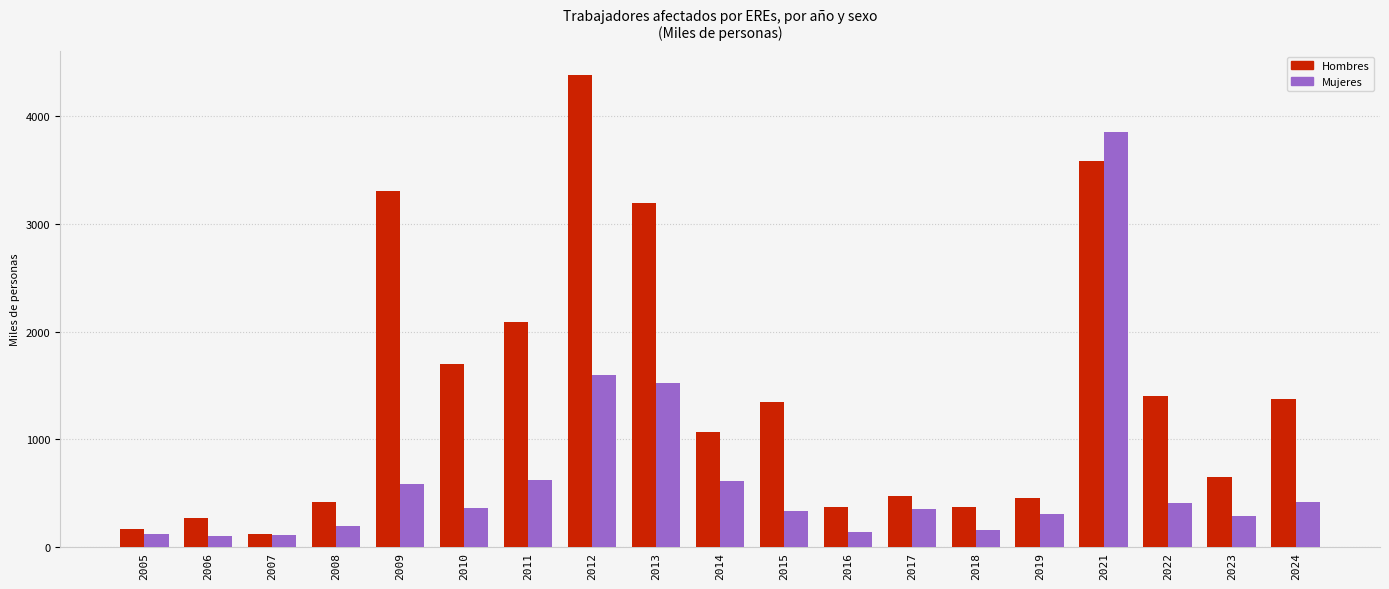

Is it true that Hombres equals 1942 at 2024?

False